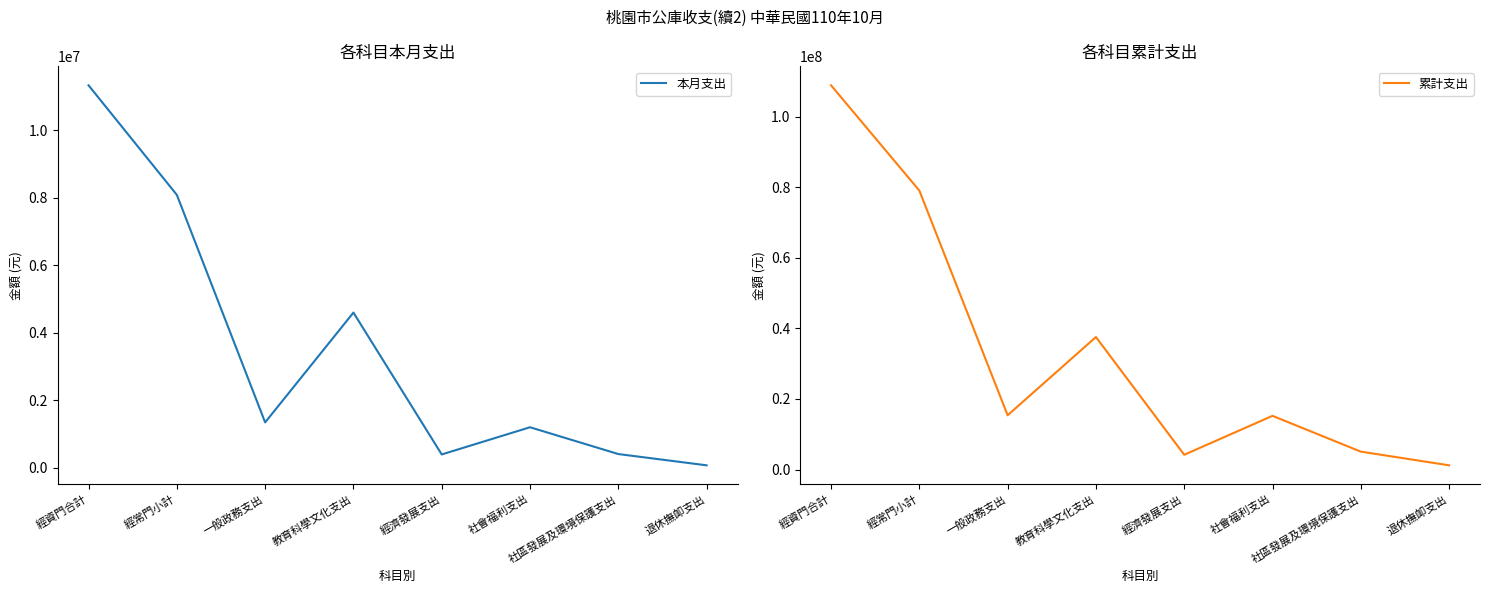

At which category is the sum across all series the highest?

經資門合計